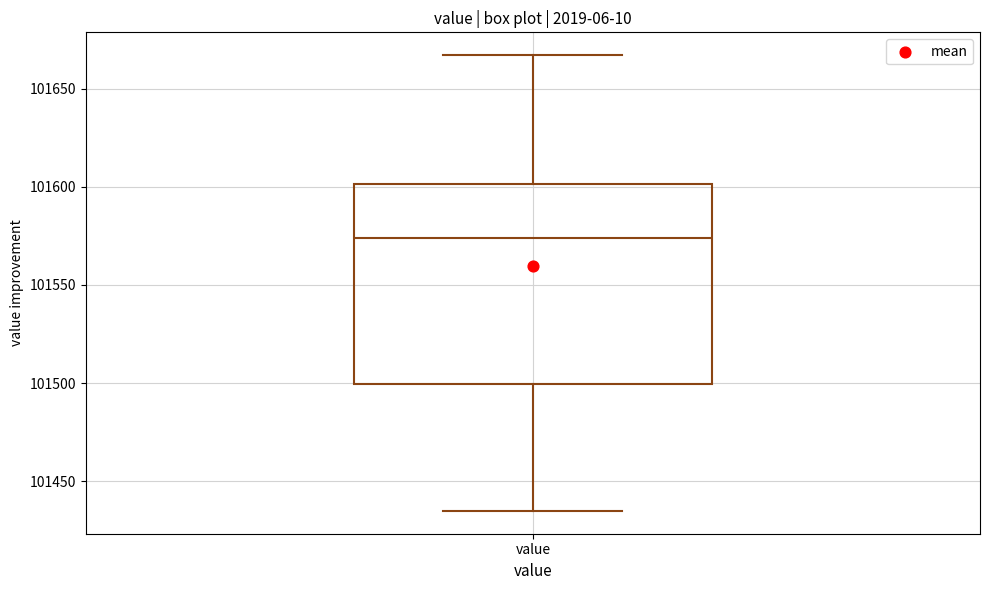

Transcribe this box plot: give where the median line is, the range the box spans, and where the two whiskers end, as read against the y-axis. The values are not printed on the chart, so give them approximately, as read against the axis.

median 101575, box 101500 to 101600, whiskers 101435 to 101665